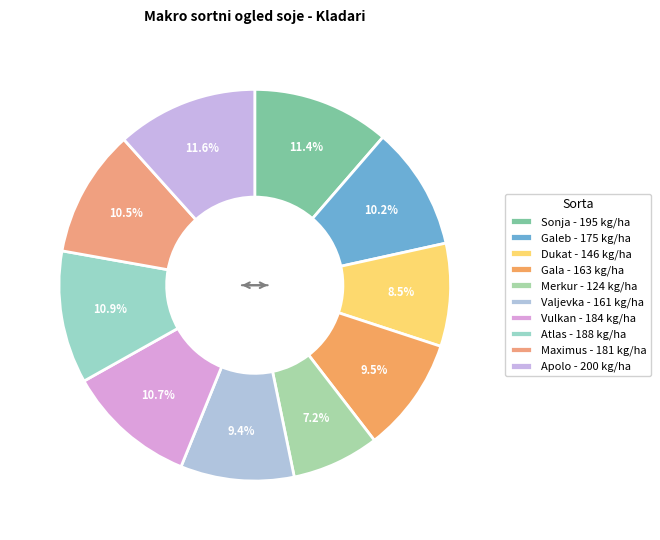

How many segments does this pie chart have?

10